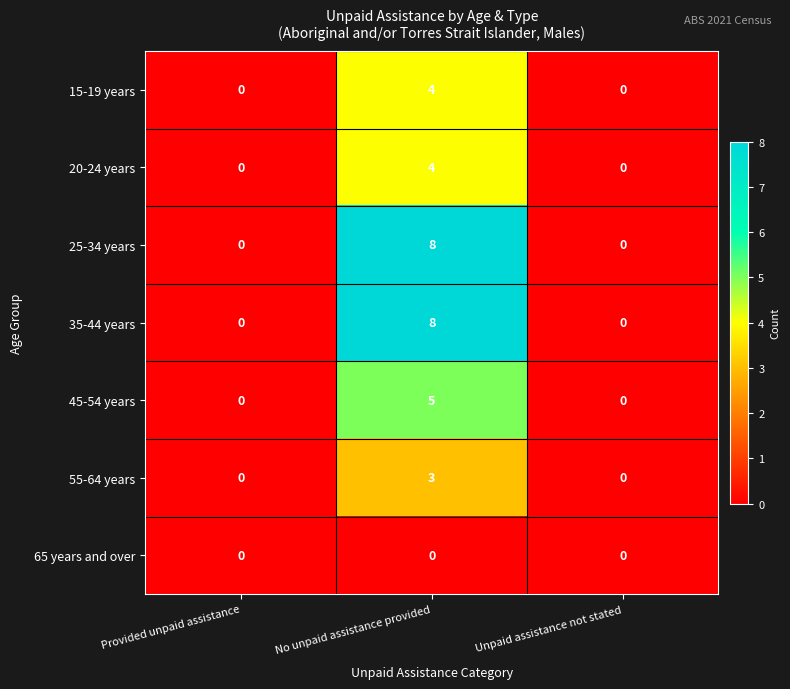

At which category is the sum across all series the highest?

No unpaid assistance provided